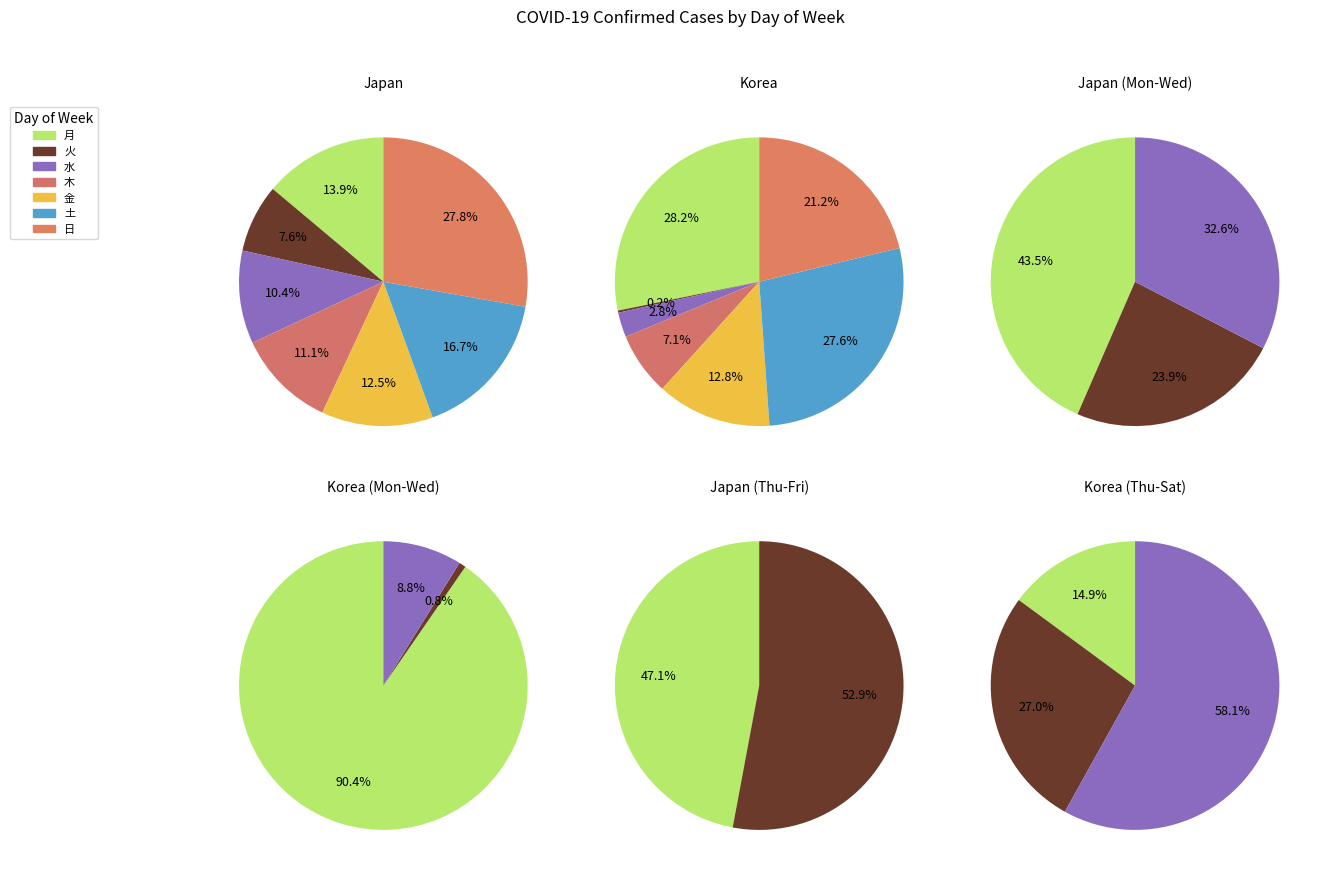

Is it true that 22 is 9% of the pie?

False